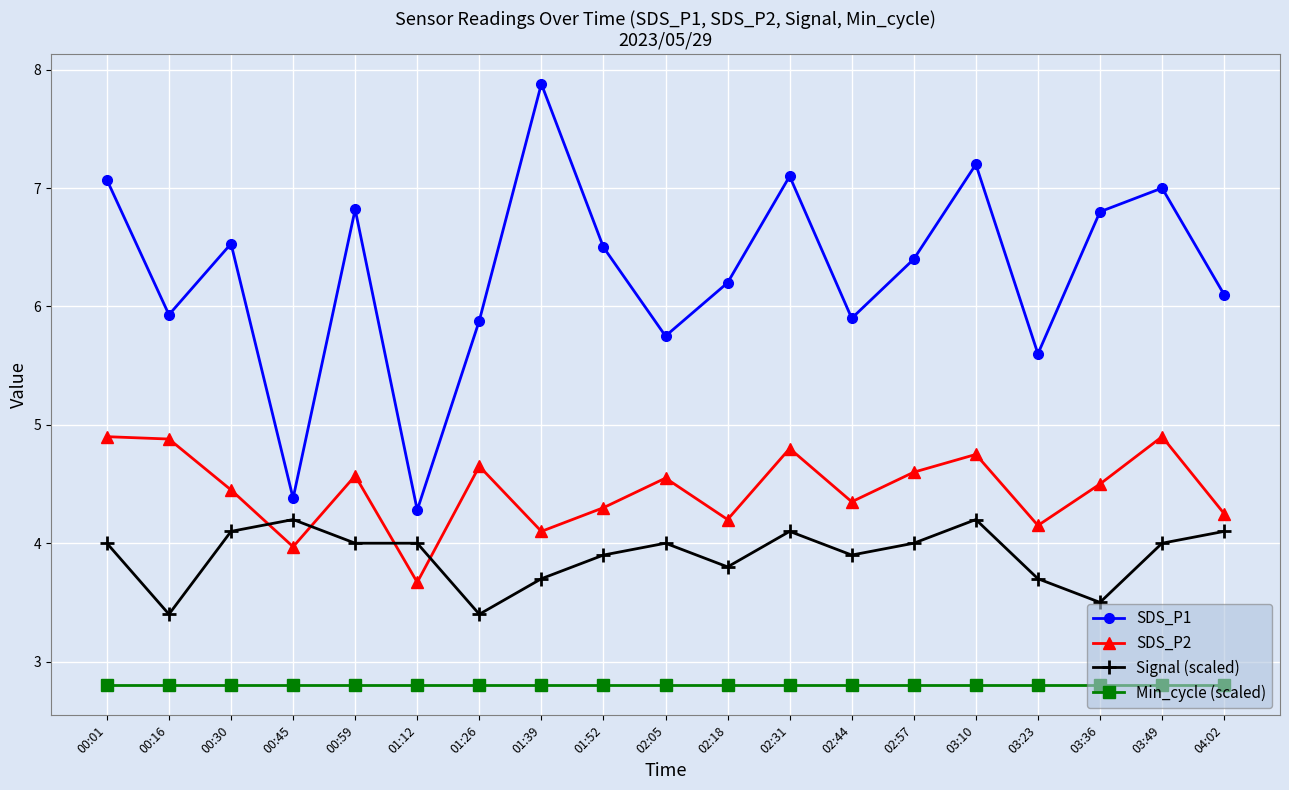

True or false: SDS_P2 and SDS_P1 cross at least once.

False